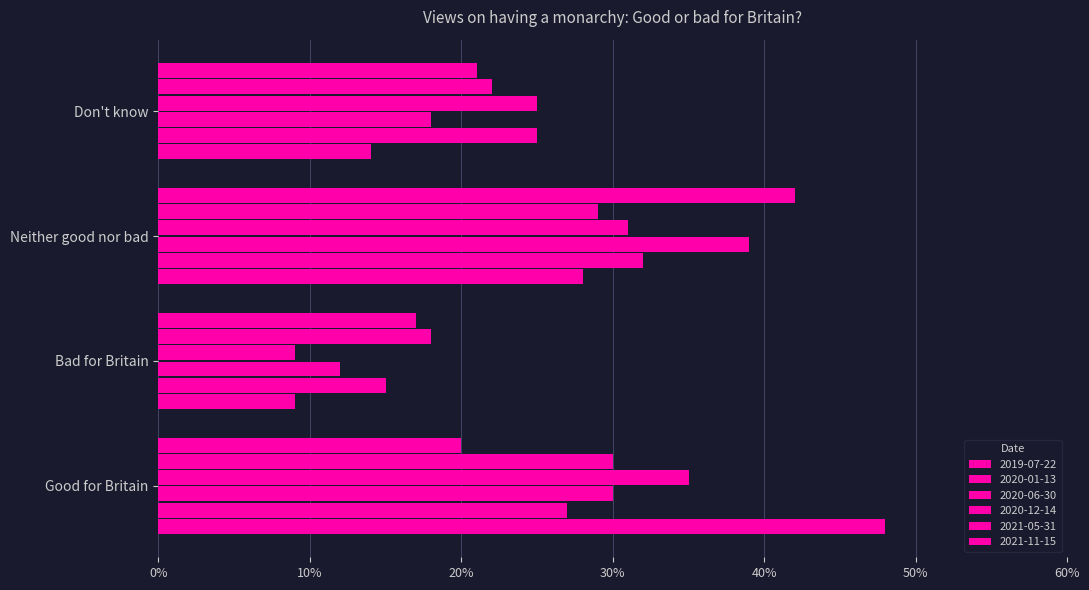

Which has a higher value, Bad for Britain or Neither good nor bad?

Neither good nor bad